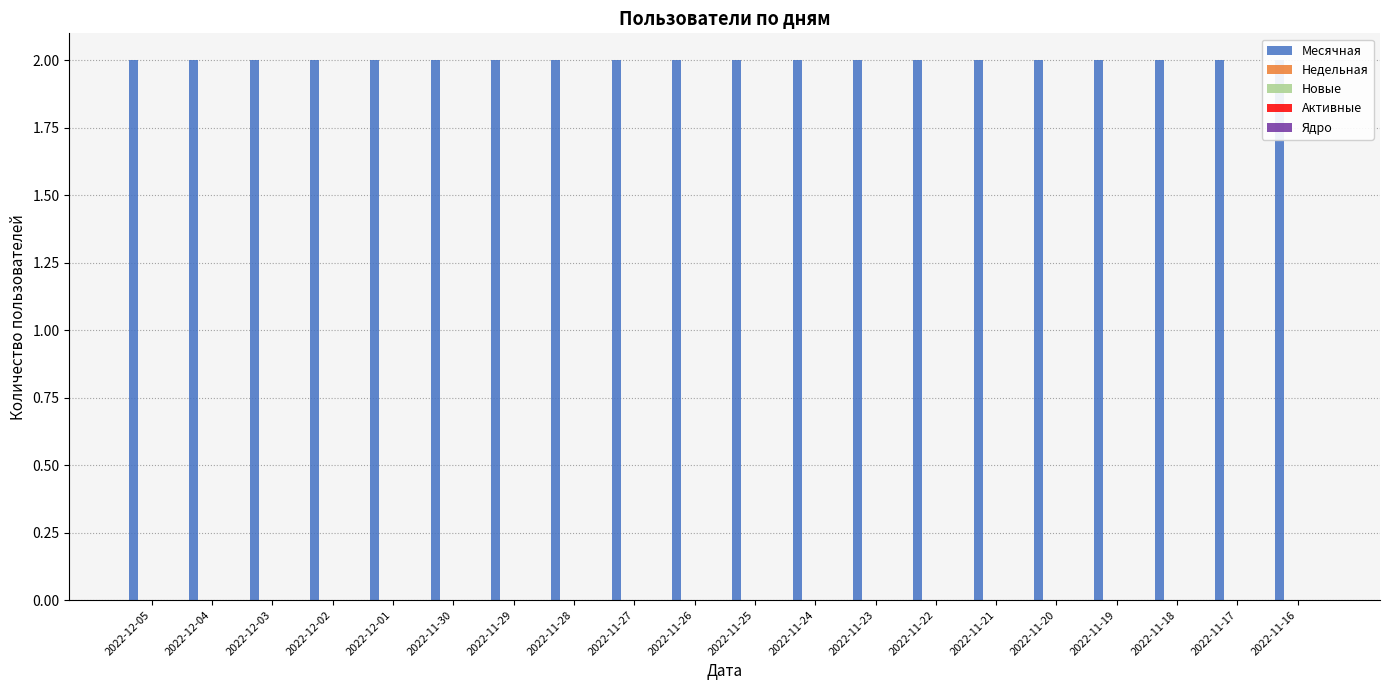

Which series changed the most between 2022-11-30 and 2022-11-18?

Месячная